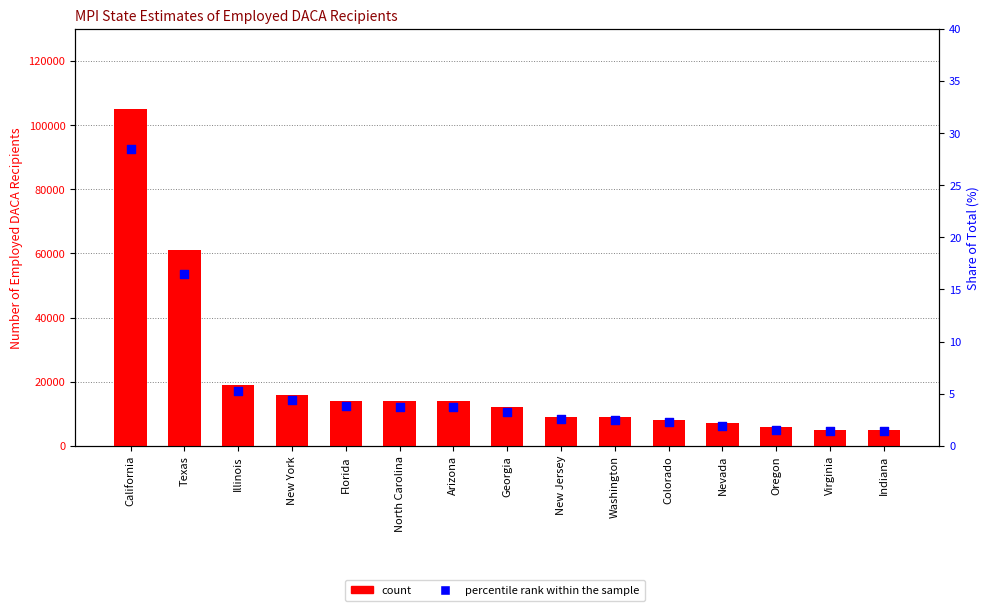

Is the value of percentile rank within the sample at Texas greater than the value of count at Texas?

No